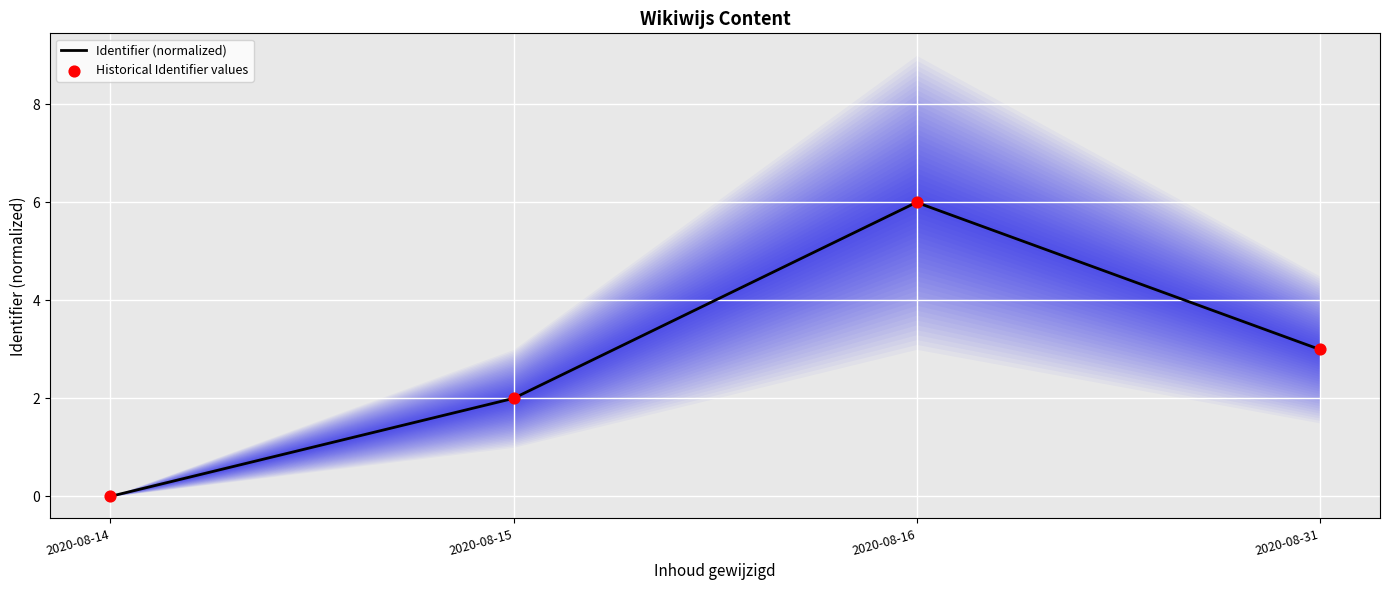

Which series has the largest total across all categories?

Identifier (normalized)